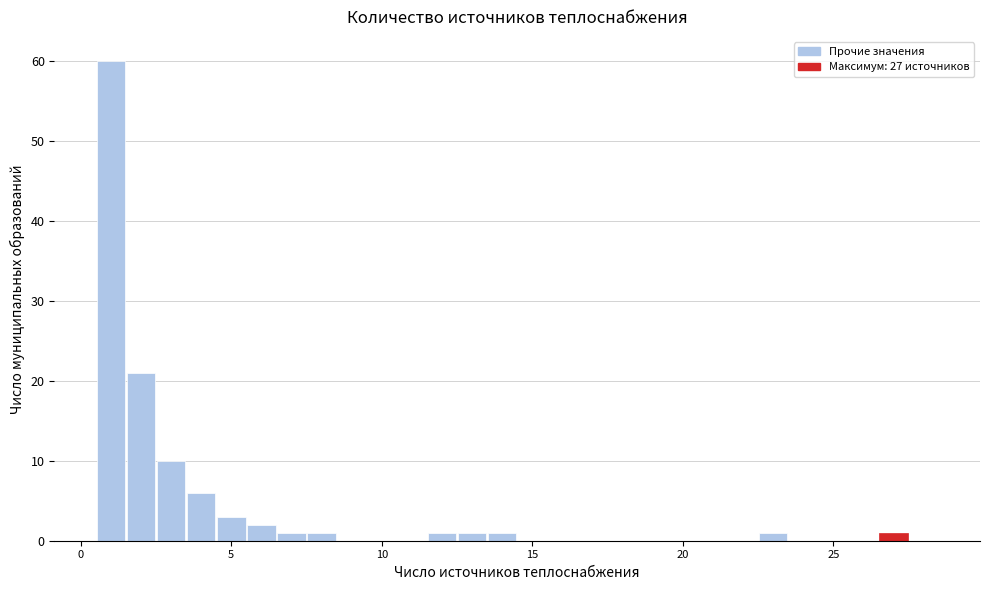

Around what value on the x-axis is the tallest bar? Give the approximate position of its centre, as read against the axis.

1.0